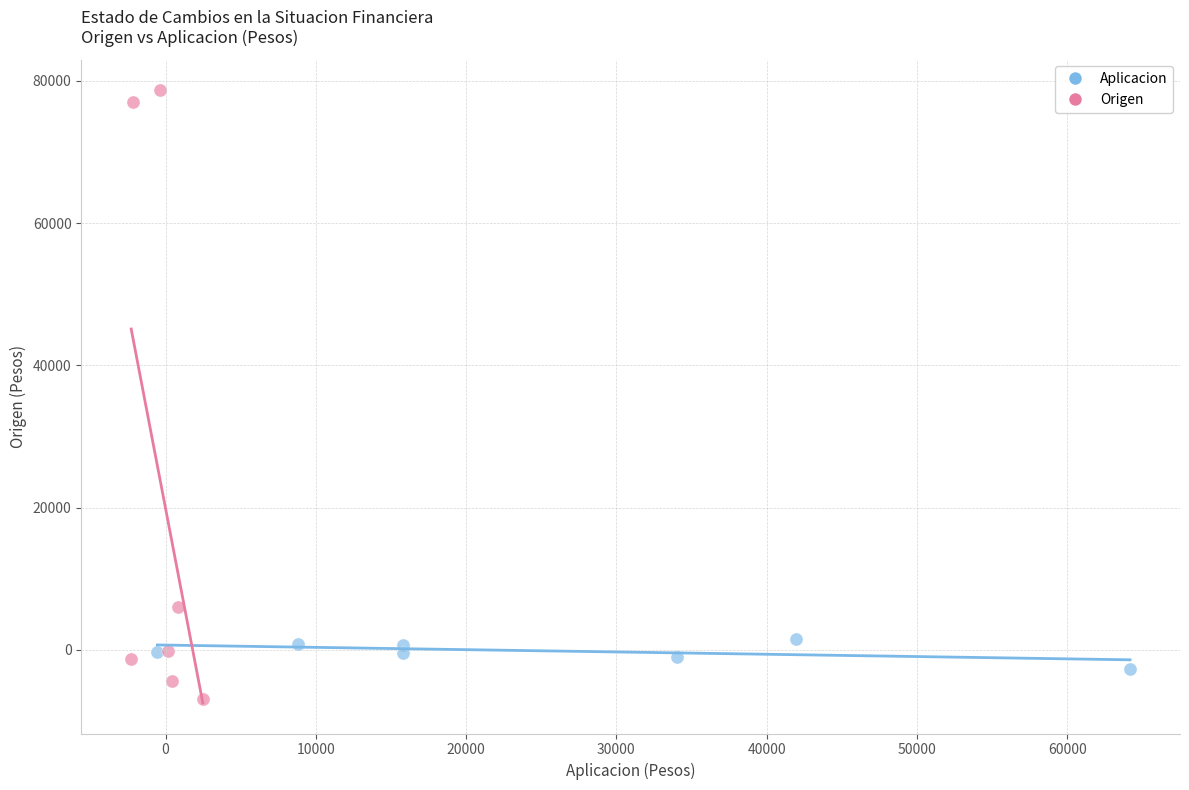

Which series has the widest spread of Y values?

Origen